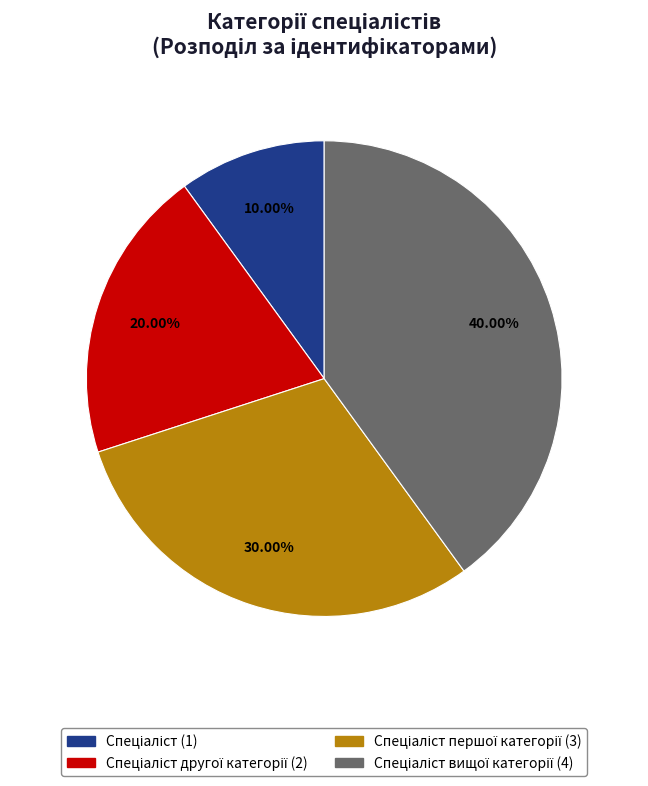

Is there any slice that represents more than half of the pie?

No